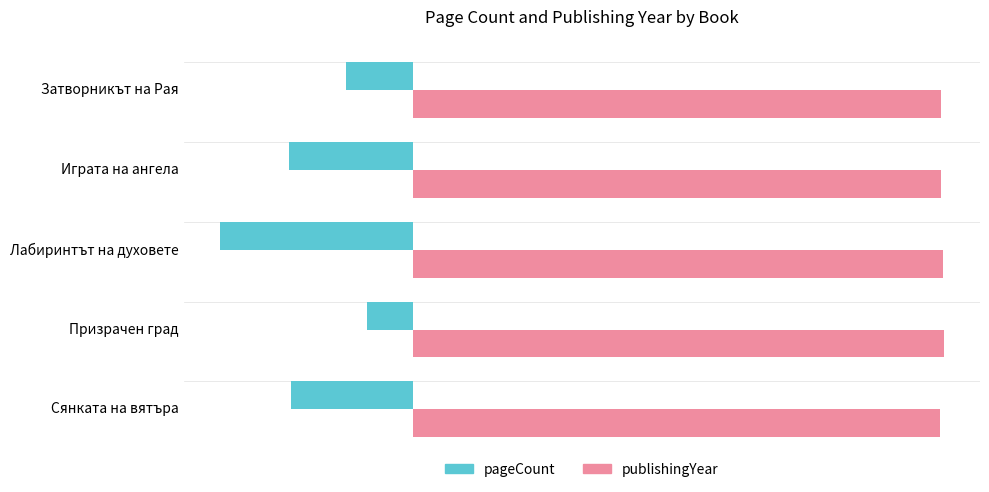

What is the difference between the second highest and minimum values in the pageCount series?

480